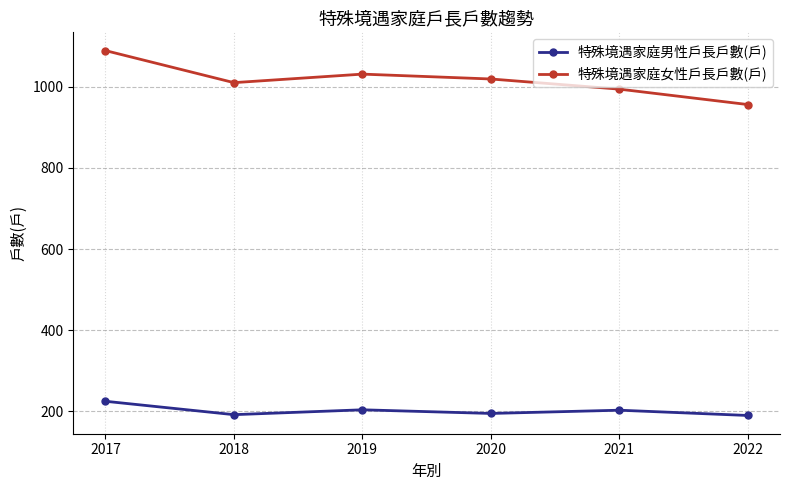

The 特殊境遇家庭女性戶長戶數(戶) series shows 1656 at 2019. True or false?

False